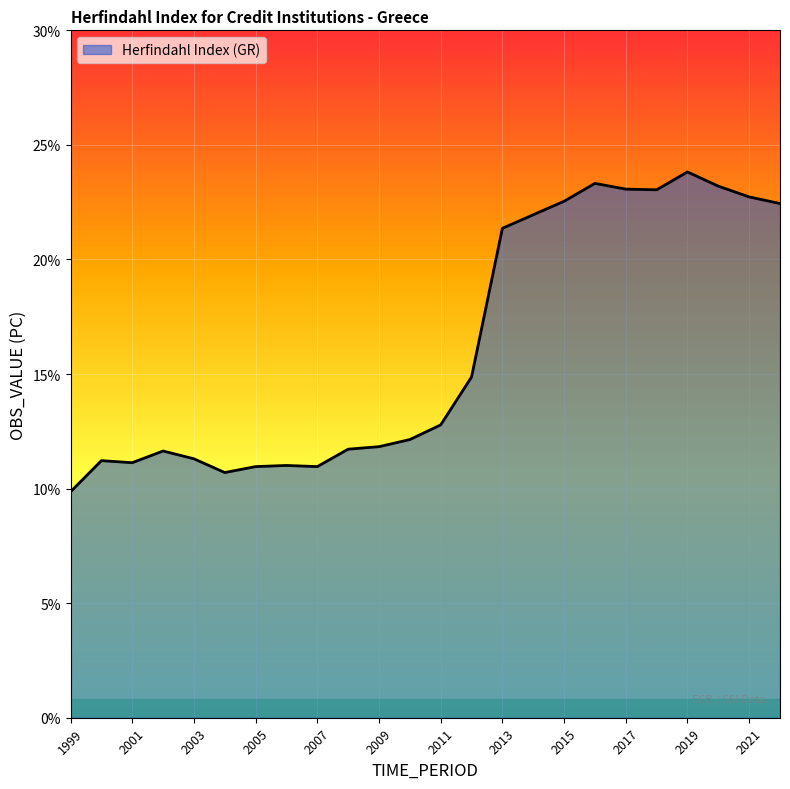

Does the chart have visible grid lines?

Yes